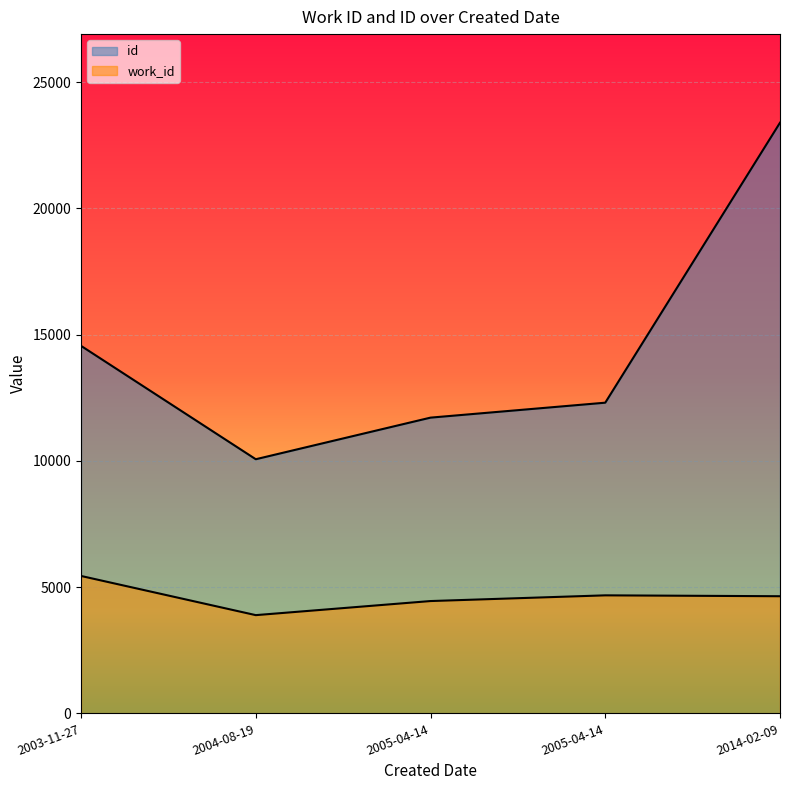

True or false: id and work_id intersect in this chart.

False